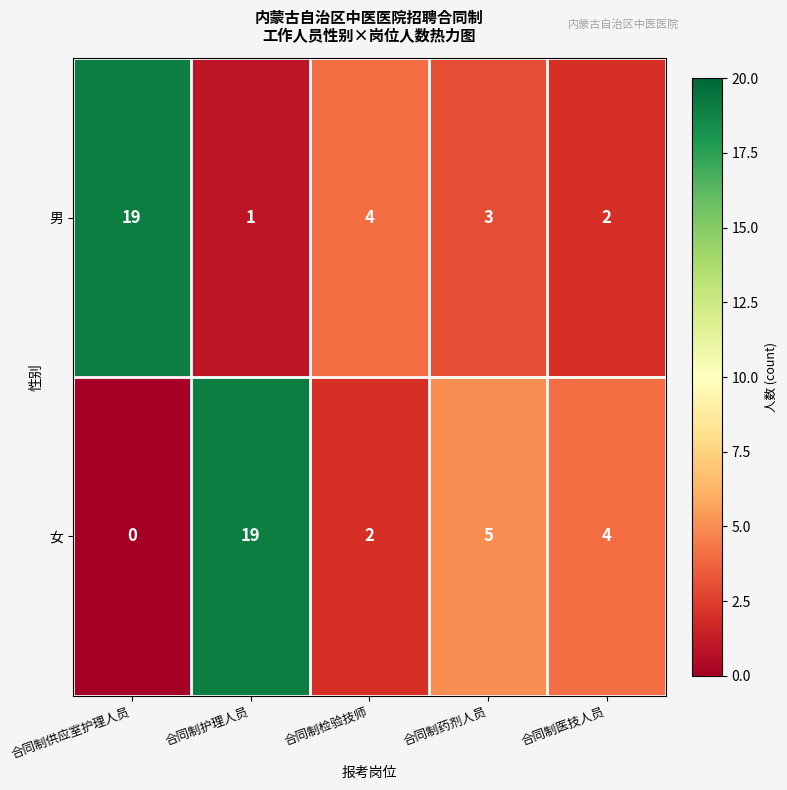

What is the difference between the 女 values at 合同制护理人员 and 合同制医技人员?

15